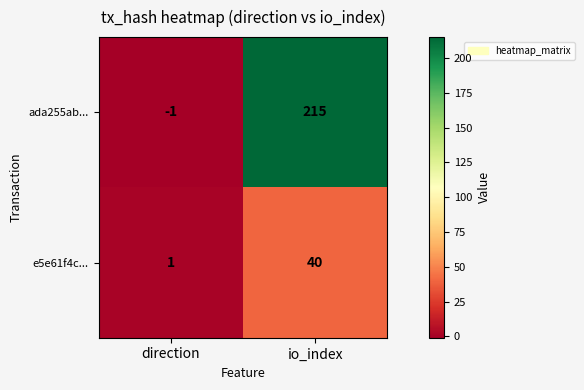

Read the ada255ab... value at io_index.

215